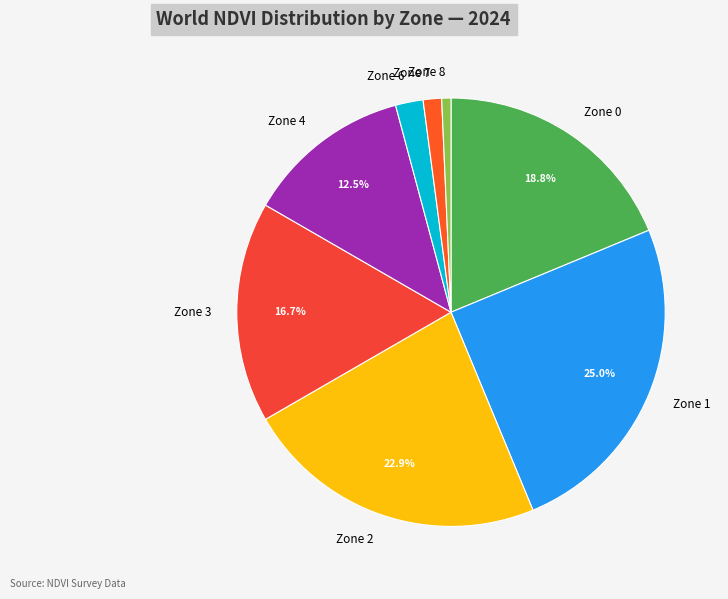

What is the largest slice in the pie chart?

Zone 1